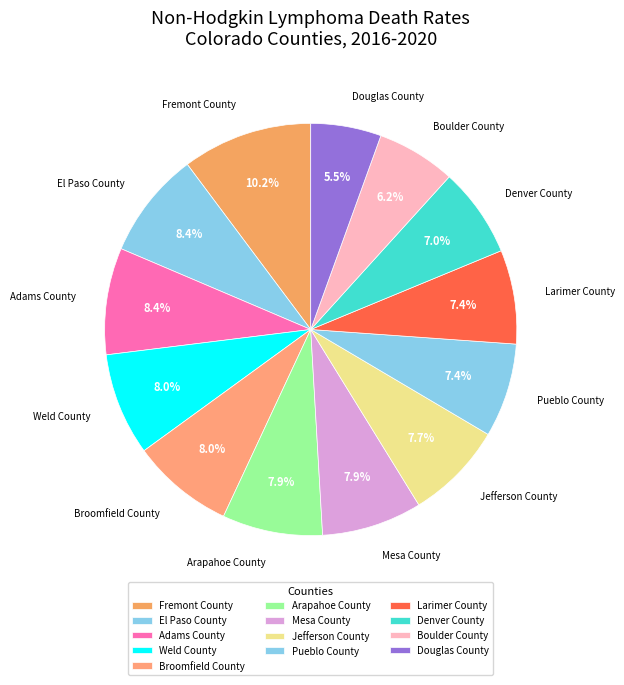

Count the number of slices in the pie.

13